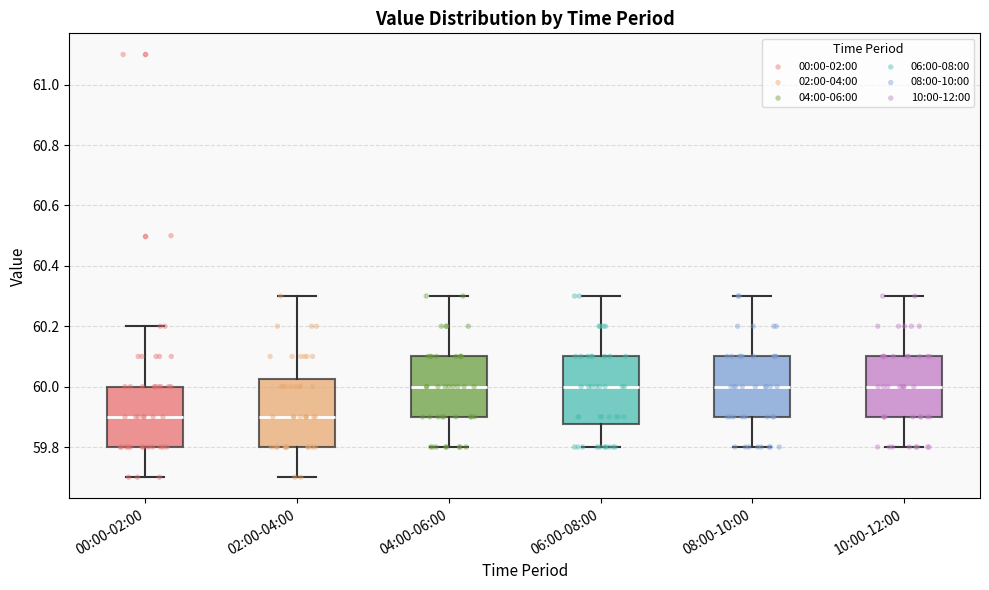

Reading left to right, read every box against the y-axis: the position of its median line, the range the box covers, and the ends of its whiskers. The values are not printed on the chart, so give them approximately, as read against the axis.

00:00-02:00: median 59.90, box 59.80 to 60.00, whiskers 59.70 to 60.20
02:00-04:00: median 59.90, box 59.80 to 60.02, whiskers 59.70 to 60.30
04:00-06:00: median 60.00, box 59.90 to 60.10, whiskers 59.80 to 60.30
06:00-08:00: median 60.00, box 59.88 to 60.10, whiskers 59.80 to 60.30
08:00-10:00: median 60.00, box 59.90 to 60.10, whiskers 59.80 to 60.30
10:00-12:00: median 60.00, box 59.90 to 60.10, whiskers 59.80 to 60.30